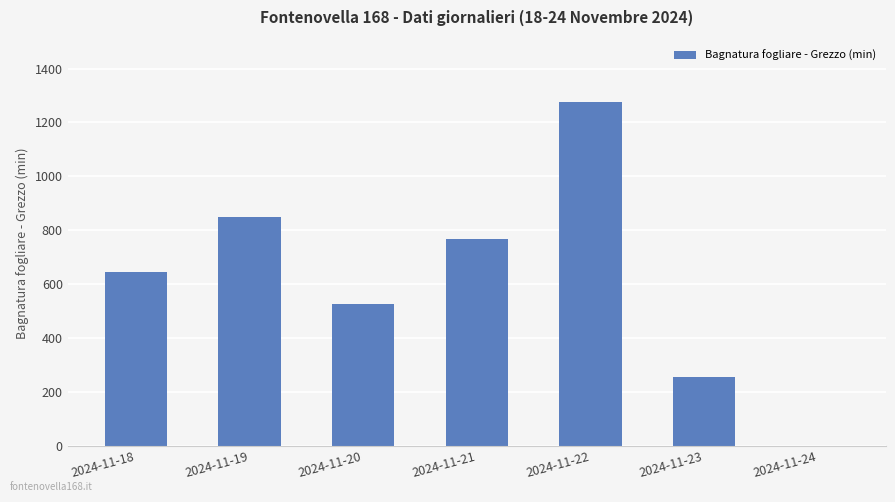

Is it true that the value at 2024-11-22 is 1277.0?

True